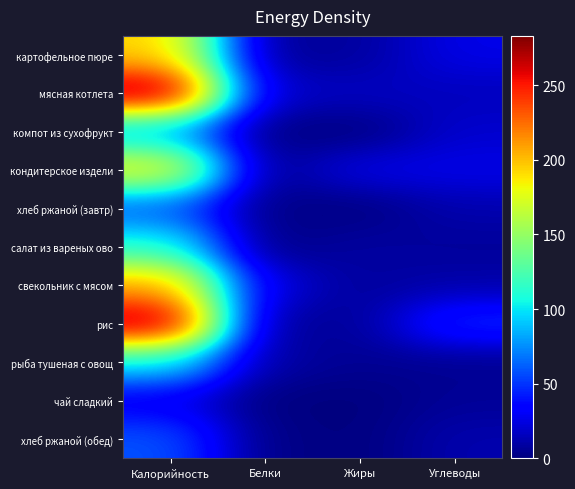

Reading left to right, extract all data points from this chart.

картофельное пюре: Калорийность=194.4	Белки=4.1	Жиры=8.1	Углеводы=26.4
мясная котлета: Калорийность=283.0	Белки=17.1	Жиры=17.0	Углеводы=15.3
компот из сухофрукт: Калорийность=81.0	Белки=0.5	Жиры=0.0	Углеводы=19.8
кондитерское издели: Калорийность=185.2	Белки=2.8	Жиры=26.4	Углеводы=26.4
хлеб ржаной (завтр): Калорийность=58.7	Белки=2.0	Жиры=0.4	Углеводы=11.9
салат из вареных ово: Калорийность=111.9	Белки=1.2	Жиры=9.0	Углеводы=6.7
свекольник с мясом: Калорийность=207.2	Белки=24.0	Жиры=7.5	Углеводы=10.8
рис: Калорийность=278.3	Белки=4.8	Жиры=7.2	Углеводы=48.6
рыба тушеная с овощ: Калорийность=103.0	Белки=9.6	Жиры=5.2	Углеводы=4.4
чай сладкий: Калорийность=26.8	Белки=0.2	Жиры=0.0	Углеводы=6.4
хлеб ржаной (обед): Калорийность=58.7	Белки=2.0	Жиры=0.4	Углеводы=11.9